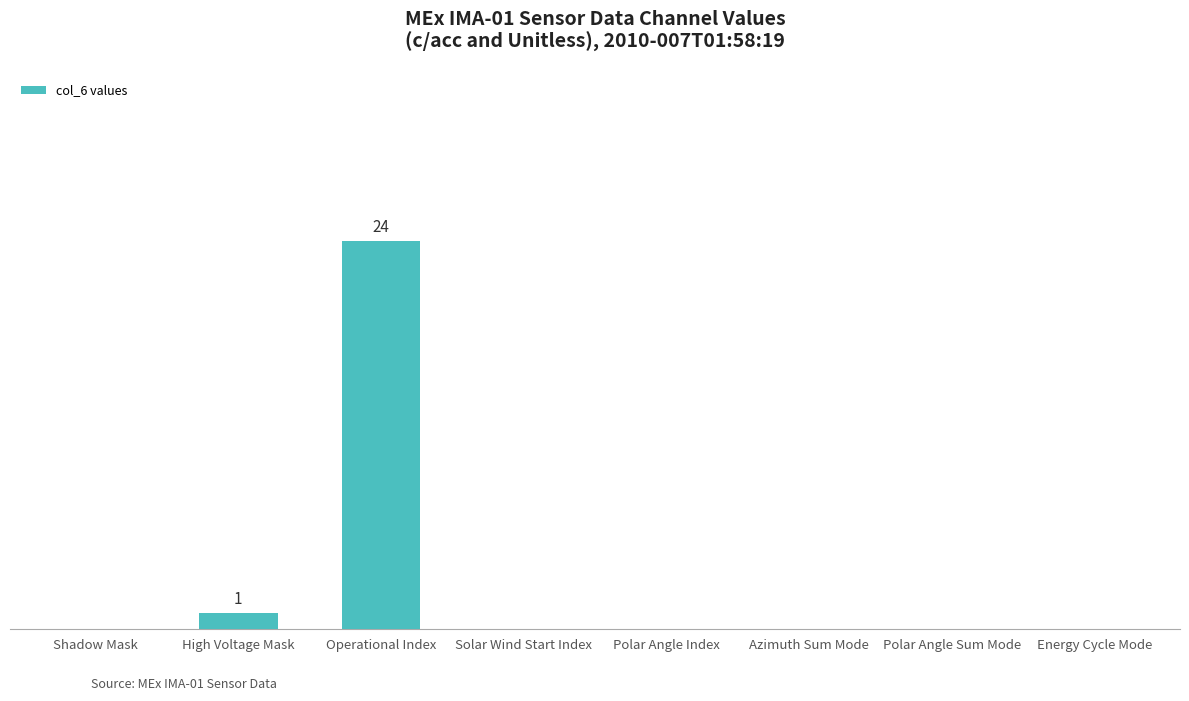

Reading left to right, transcribe all the data shown in this chart.

0	1	24	0	0	0	0	0